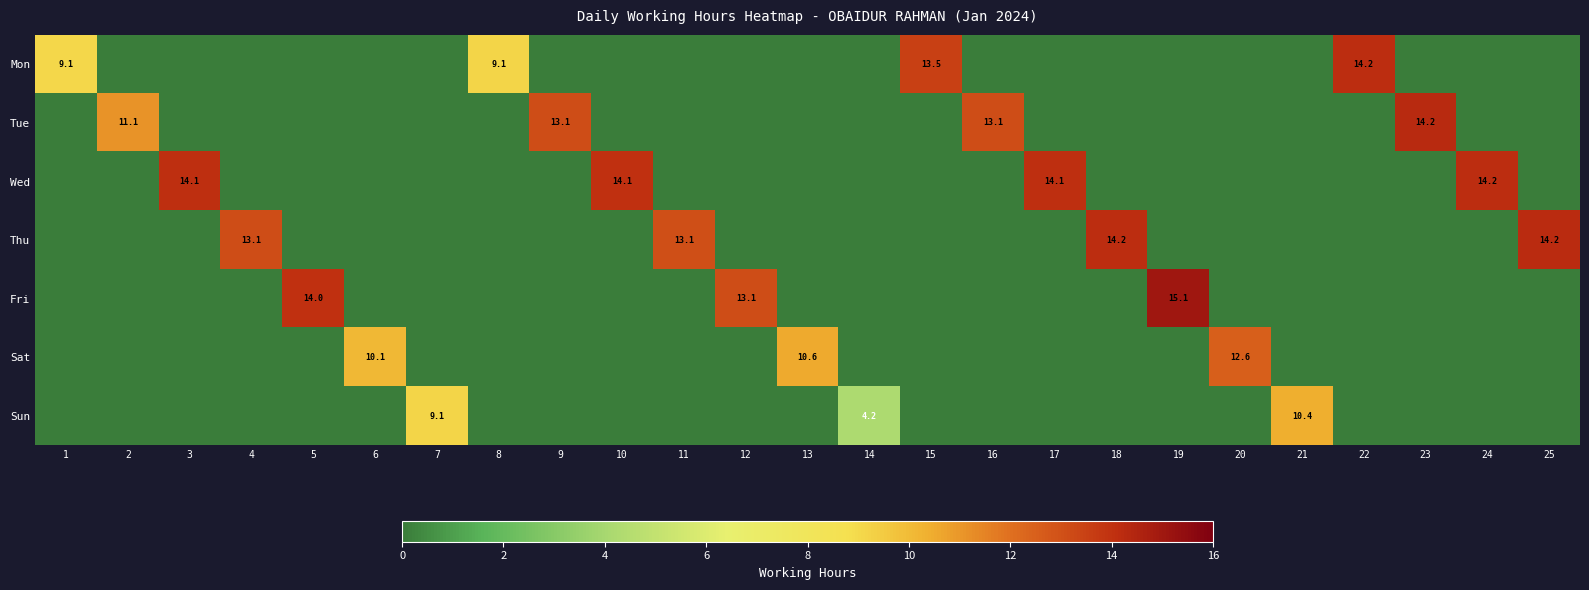

True or false: Thu has a value of 13.1 at 11.

True